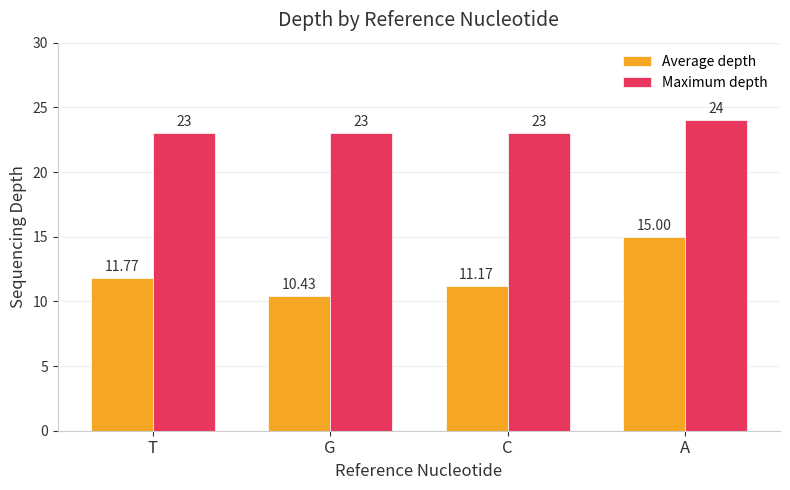

Reading right to left, extract all data points from this chart.

Average depth: A=15.0	C=11.2	G=10.4	T=11.8
Maximum depth: A=24.0	C=23.0	G=23.0	T=23.0